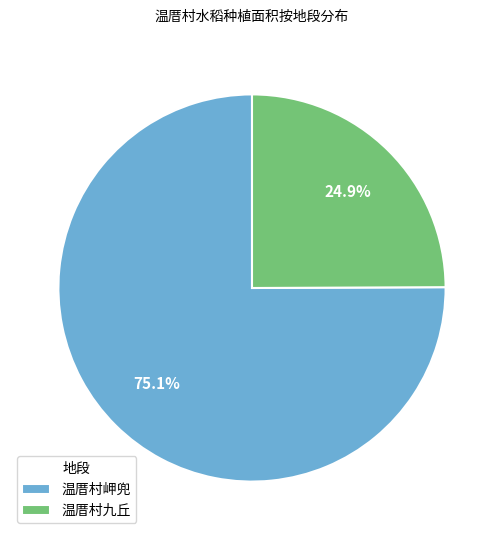

What percentage do 温厝村岬兜 and 温厝村九丘 together represent?

100.0%